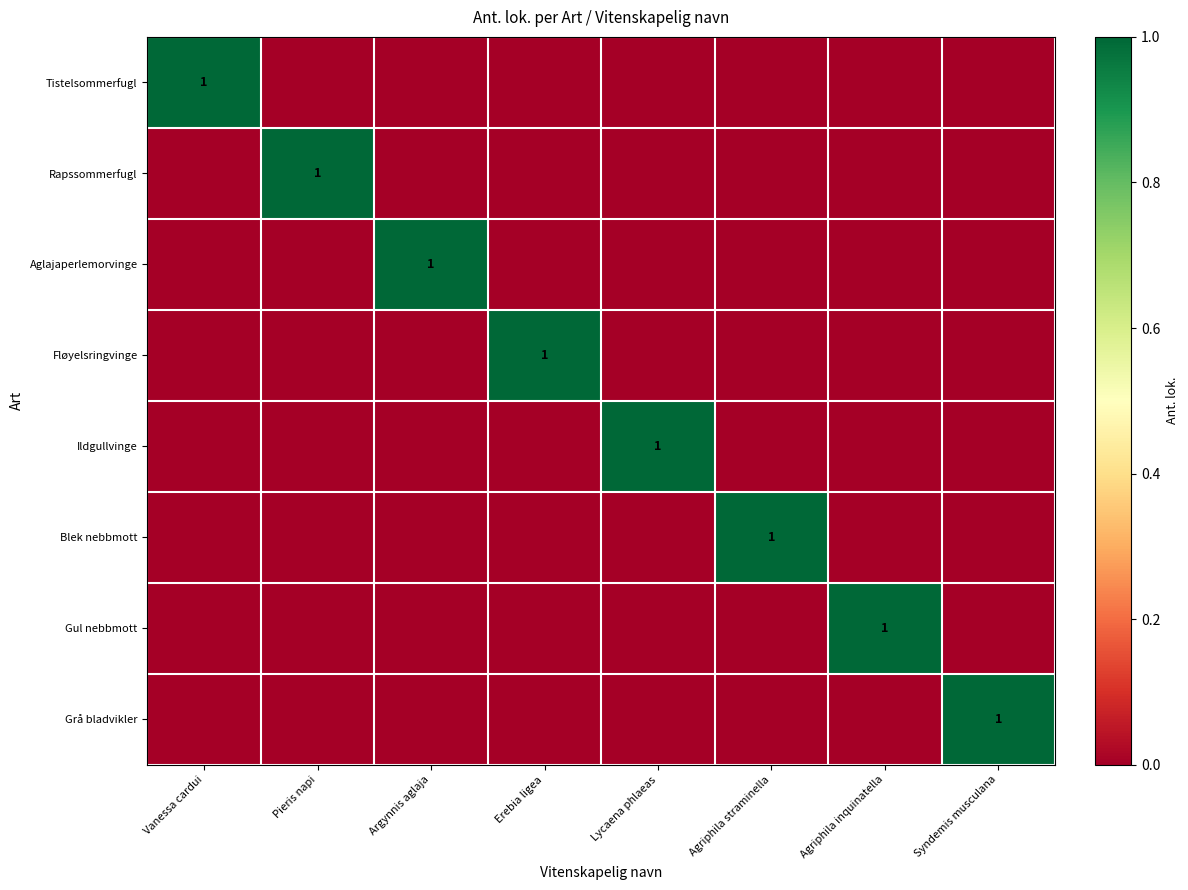

Rank the series by their maximum value, from highest to lowest.

Tistelsommerfugl, Rapssommerfugl, Aglajaperlemorvinge, Fløyelsringvinge, Ildgullvinge, Blek nebbmott, Gul nebbmott, Grå bladvikler